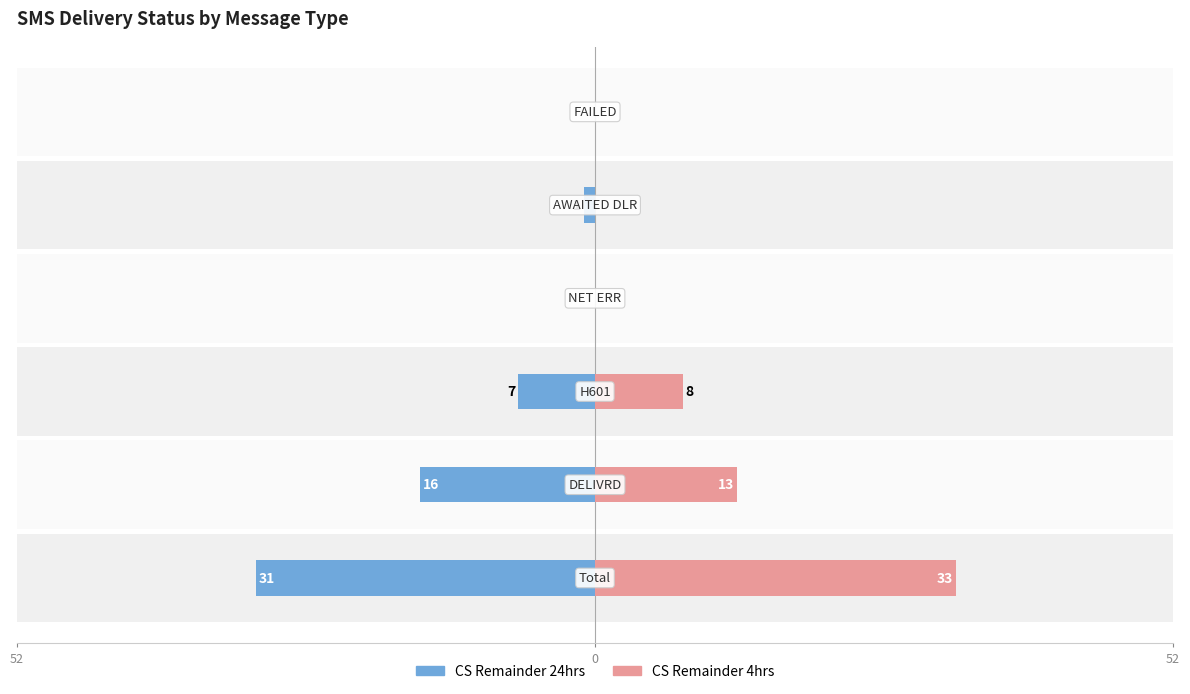

Where does the CS Remainder 24hrs series first go above -1?

3